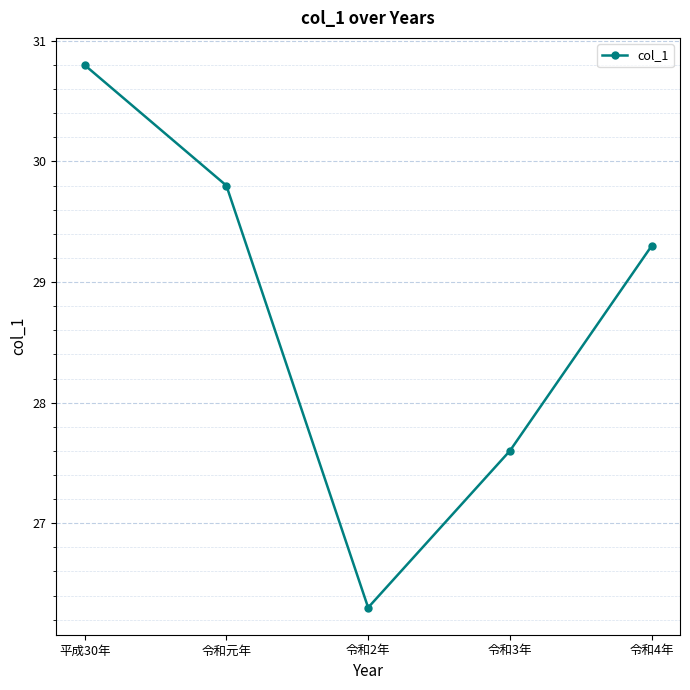

What is the label of the 4th point from the right?

令和元年